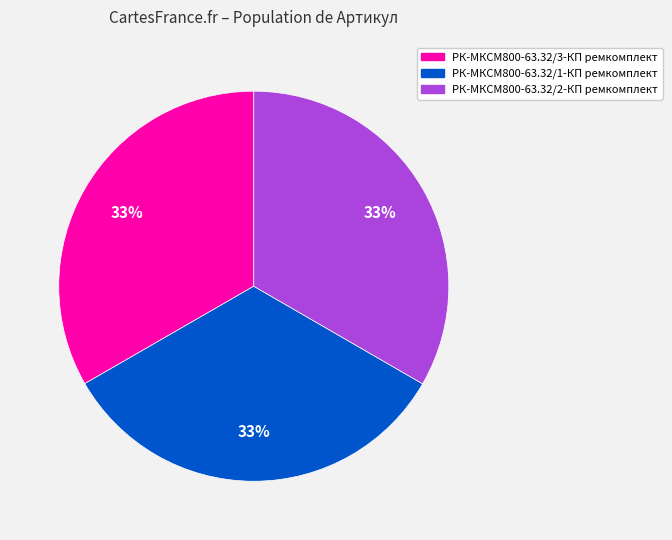

How many segments does this pie chart have?

3